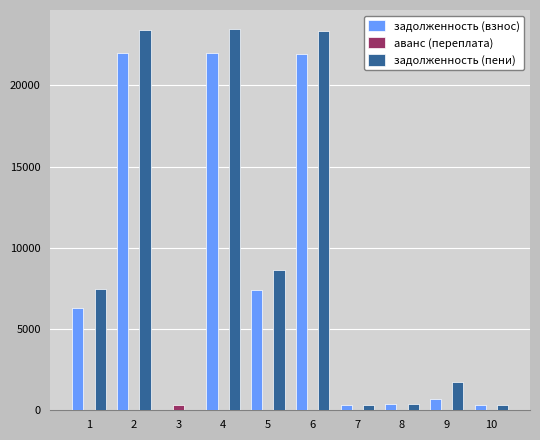

Which series changed the most between 2 and 7?

задолженность (пени)